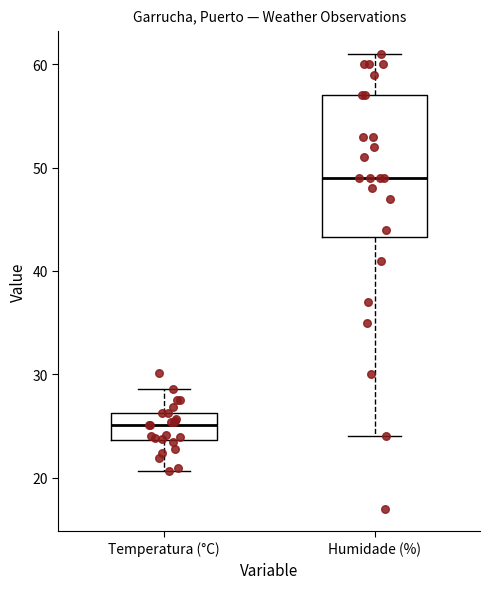

Reading left to right, transcribe this box plot: for each box, give where its median line is, the range the box spans, and where its two whiskers end, as read against the y-axis. The values are not printed on the chart, so give them approximately, as read against the axis.

Temperatura (°C): median 25, box 24 to 26, whiskers 21 to 29
Humidade (%): median 49, box 43 to 57, whiskers 24 to 61